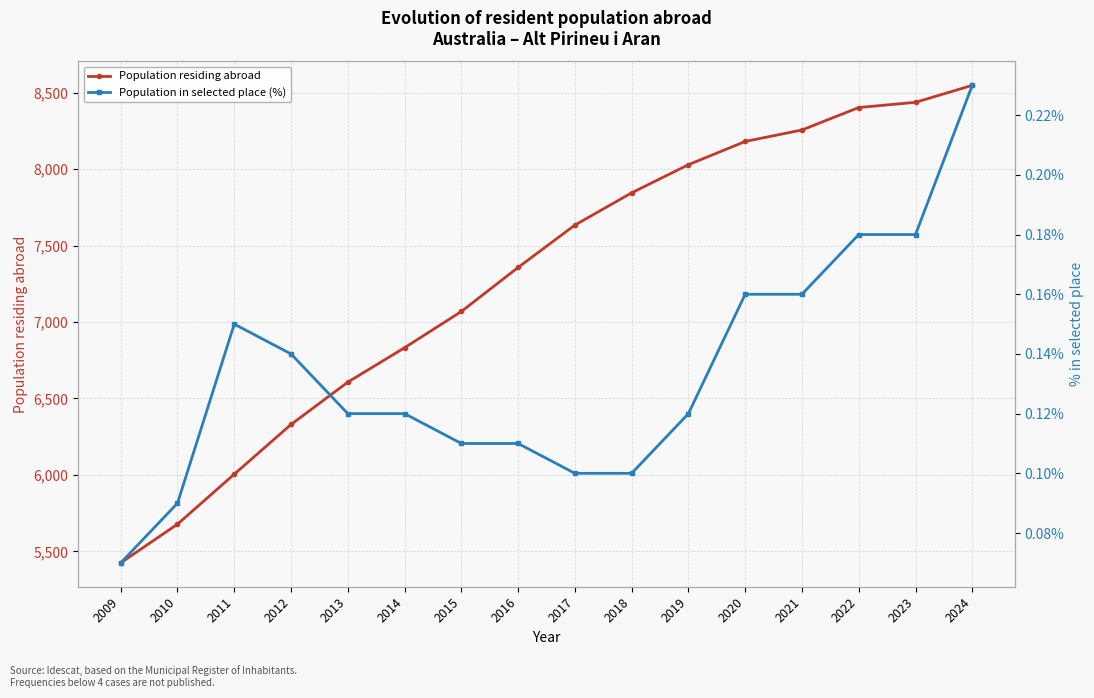

What is the spread (max minus min) of values at 2021?

8255.8